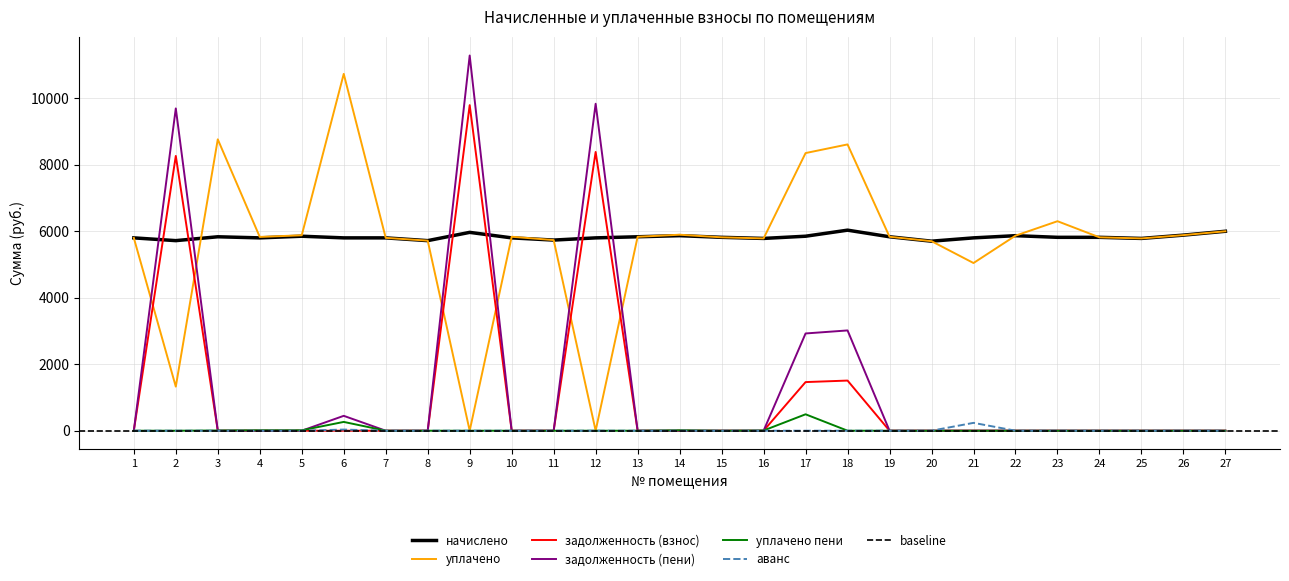

True or false: задолженность (пени) has more than 2 interior local peaks.

True